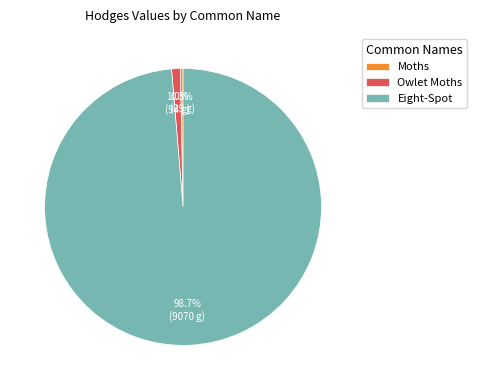

Which category has the biggest portion of the pie?

Eight-Spot